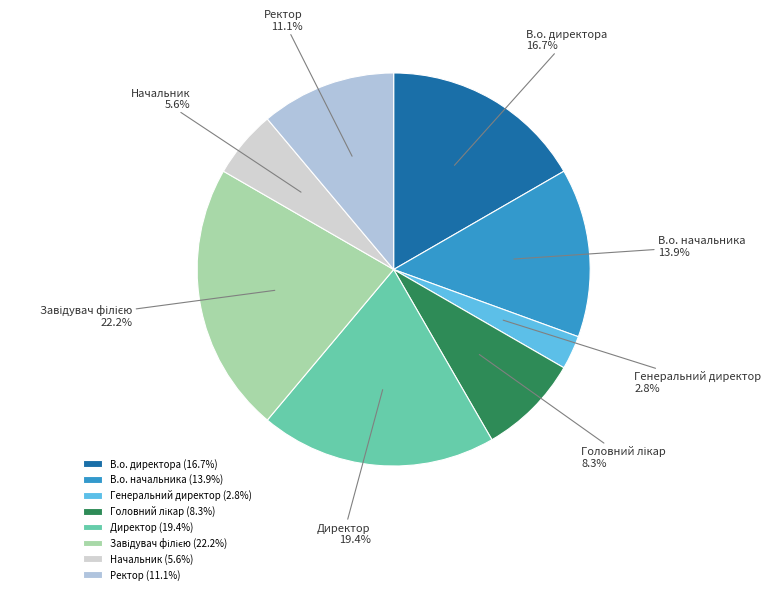

How many segments does this pie chart have?

8